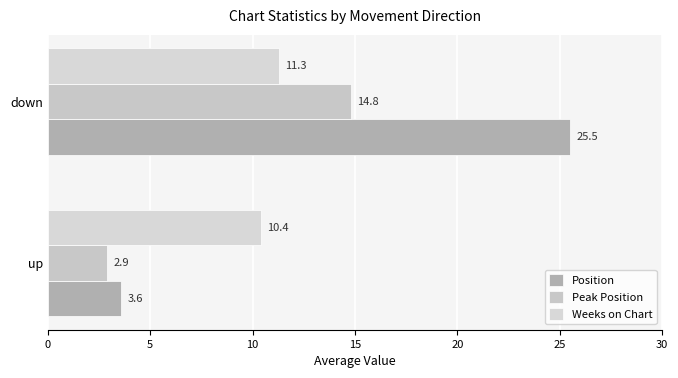

Which series has the widest spread of values?

Position